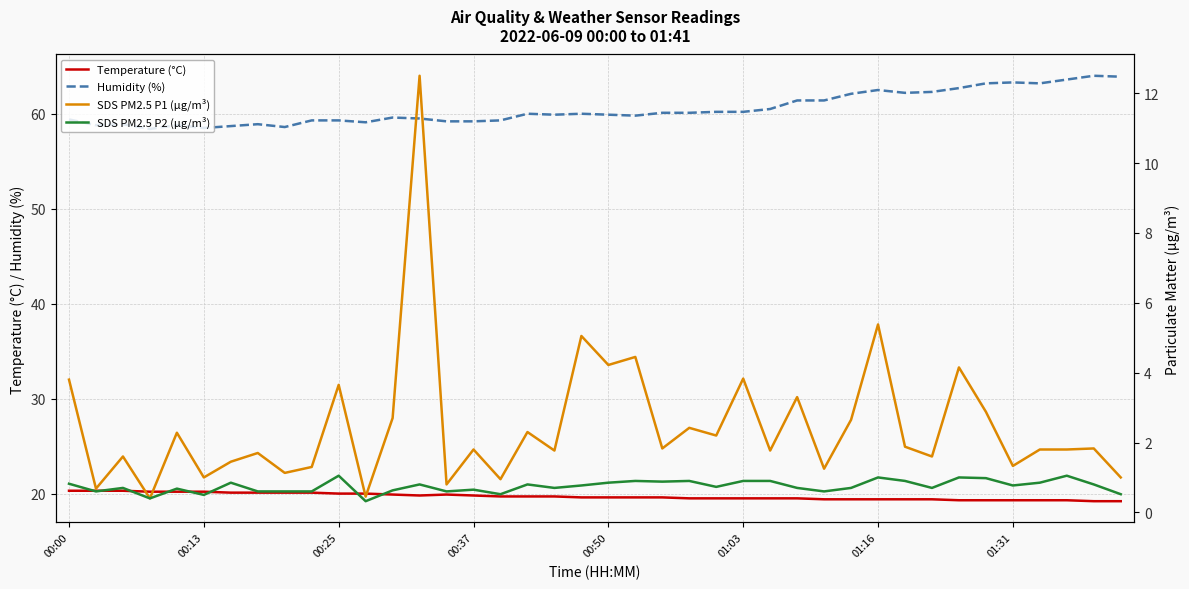

What is the lowest value of the Temperature (°C) series?

19.2